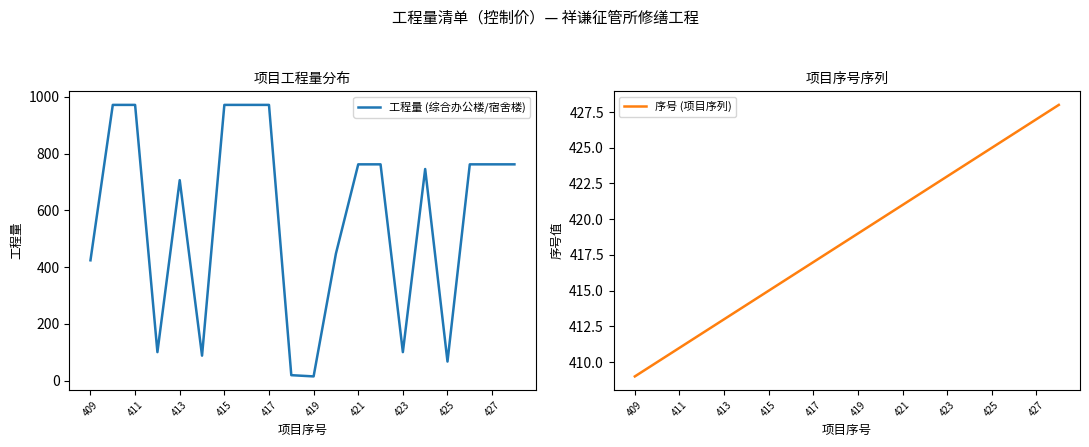

How many lines are shown in the chart?

2